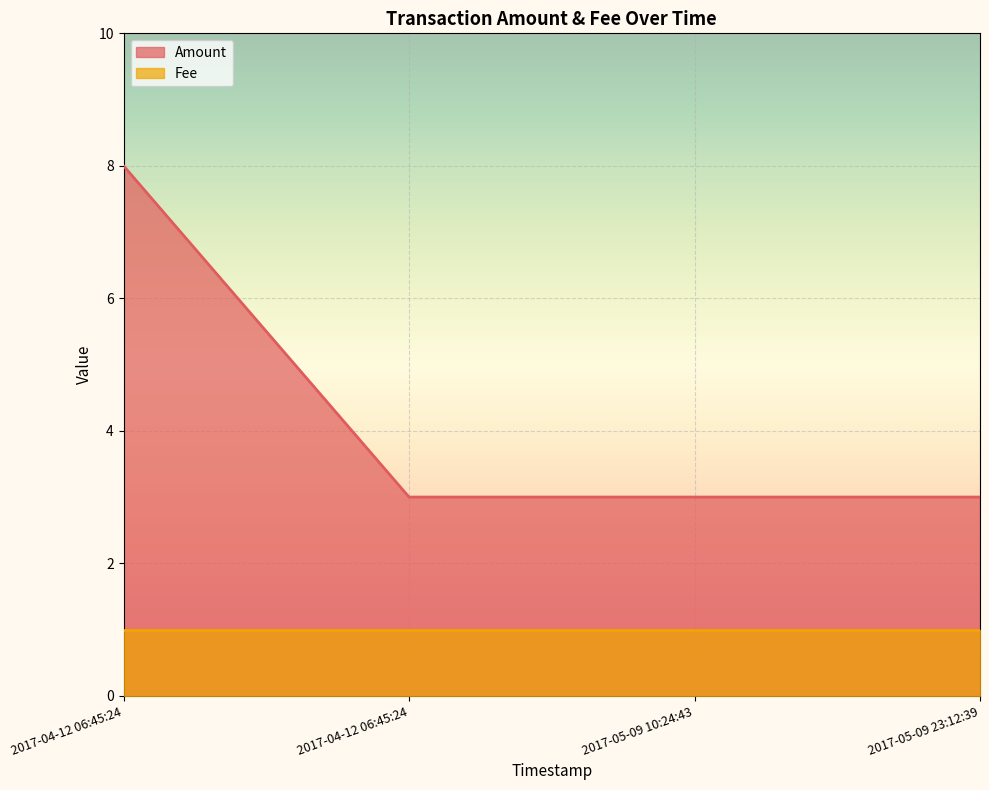

Is it true that the value at 2017-04-12 06:45:24 is 3?

False